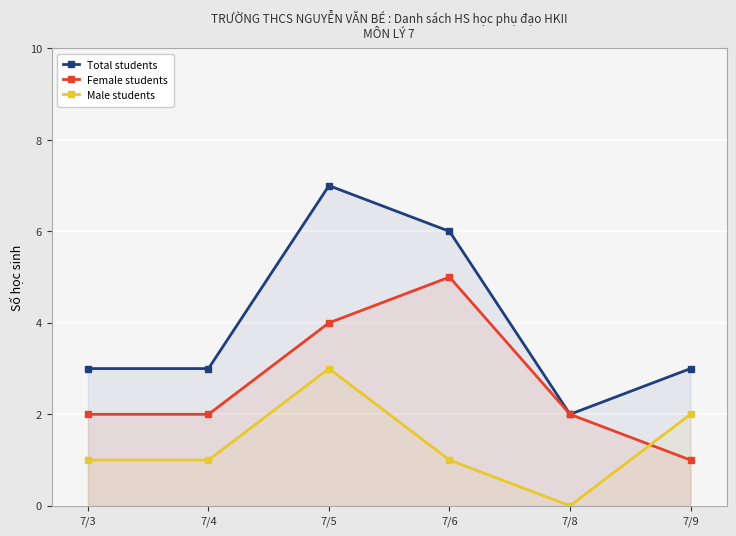

What is the difference between the Total students values at 7/4 and 7/6?

3